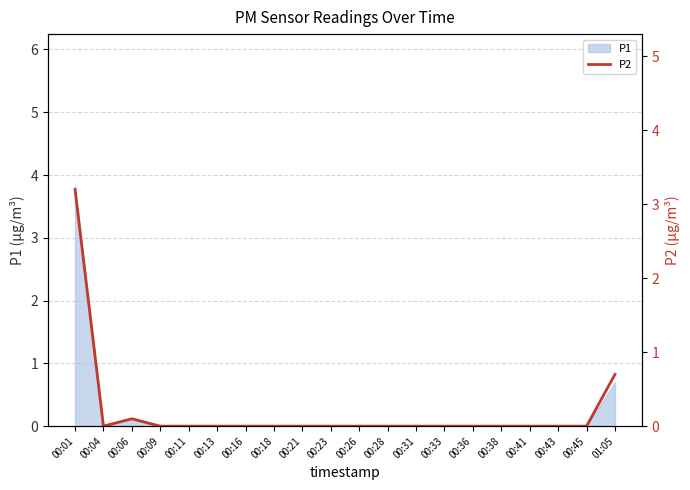

The P1 series shows 0.0 at 00:04. True or false?

True